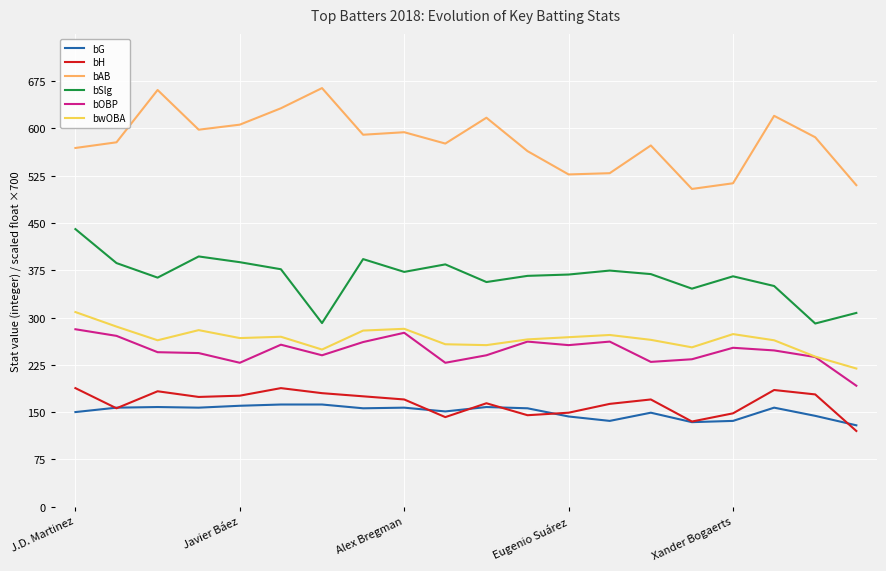

Which series has the largest total across all categories?

bAB